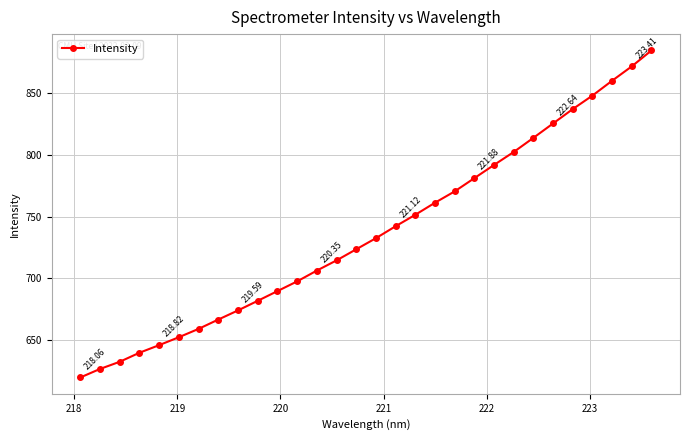

What is the average value?

736.8